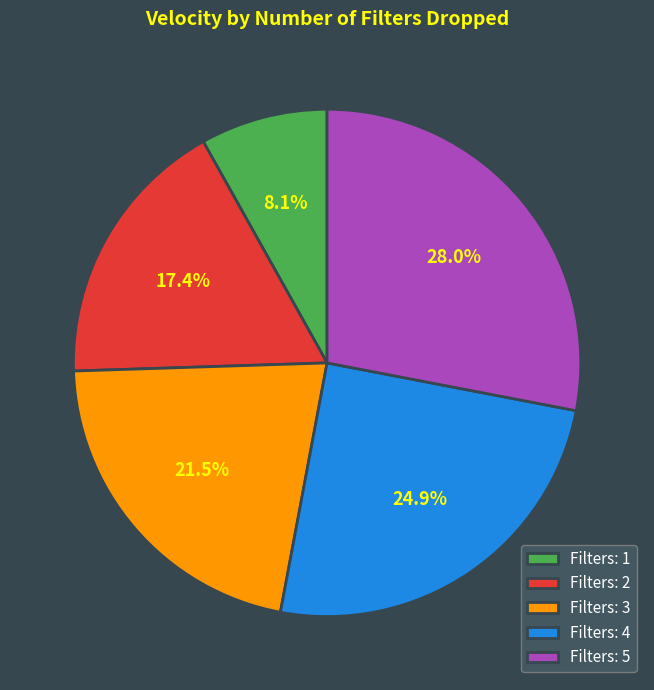

How much of the chart is everything except Filters: 3?

78.5%